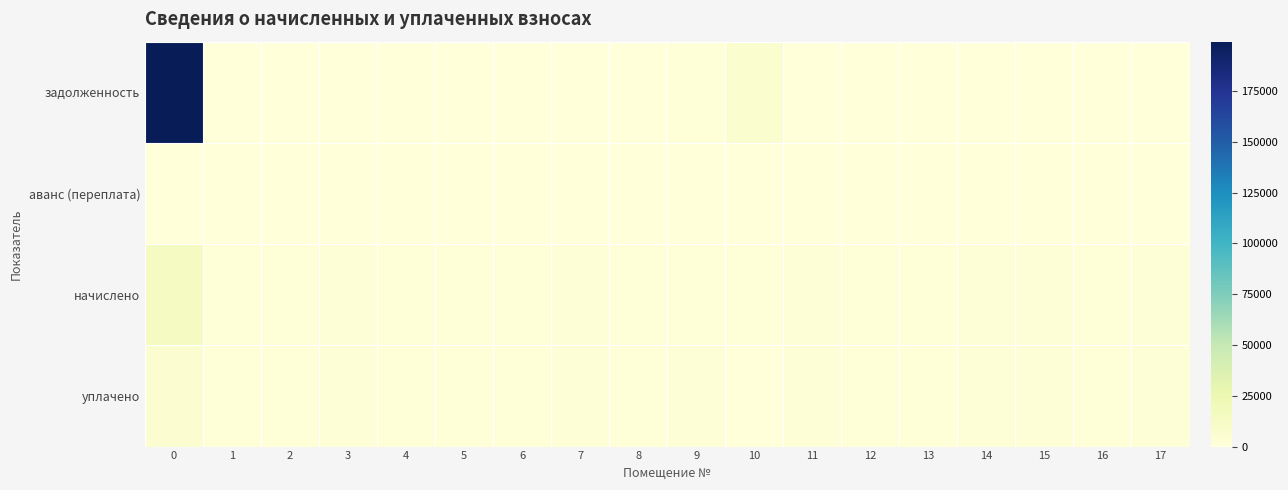

Which series changed the most between 11 and 14?

начислено